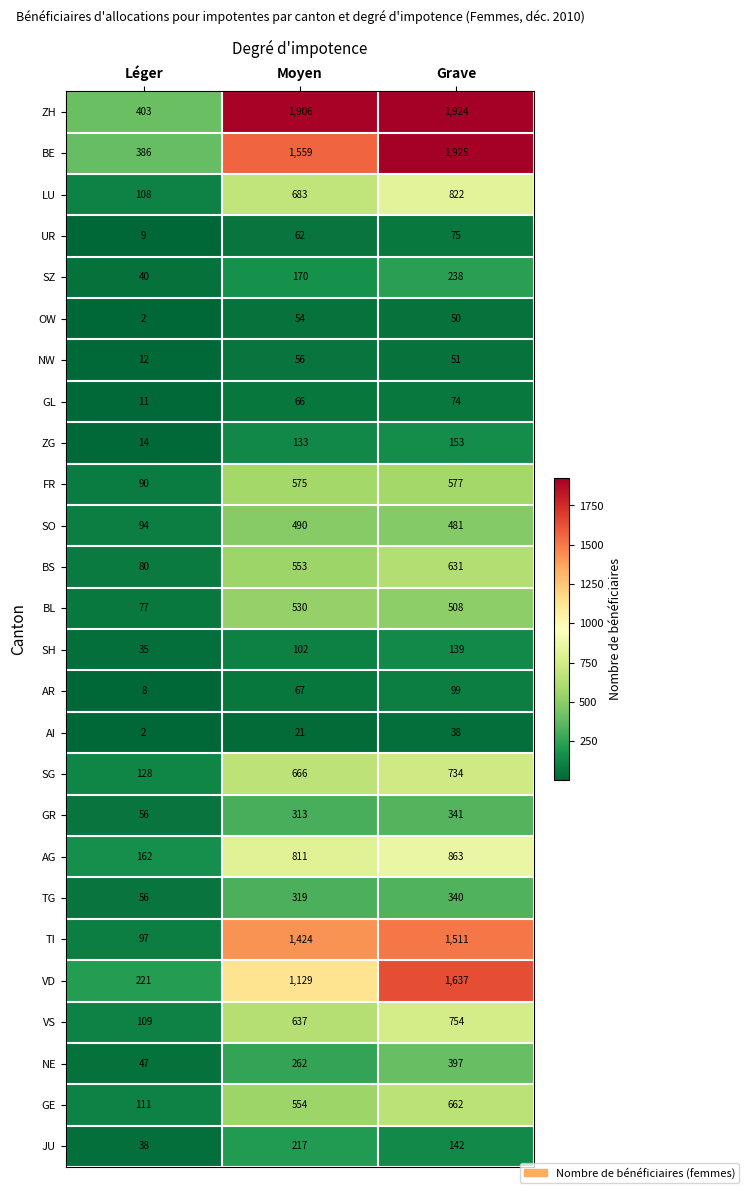

What is the difference between the maximum and minimum values in the SH series?

104